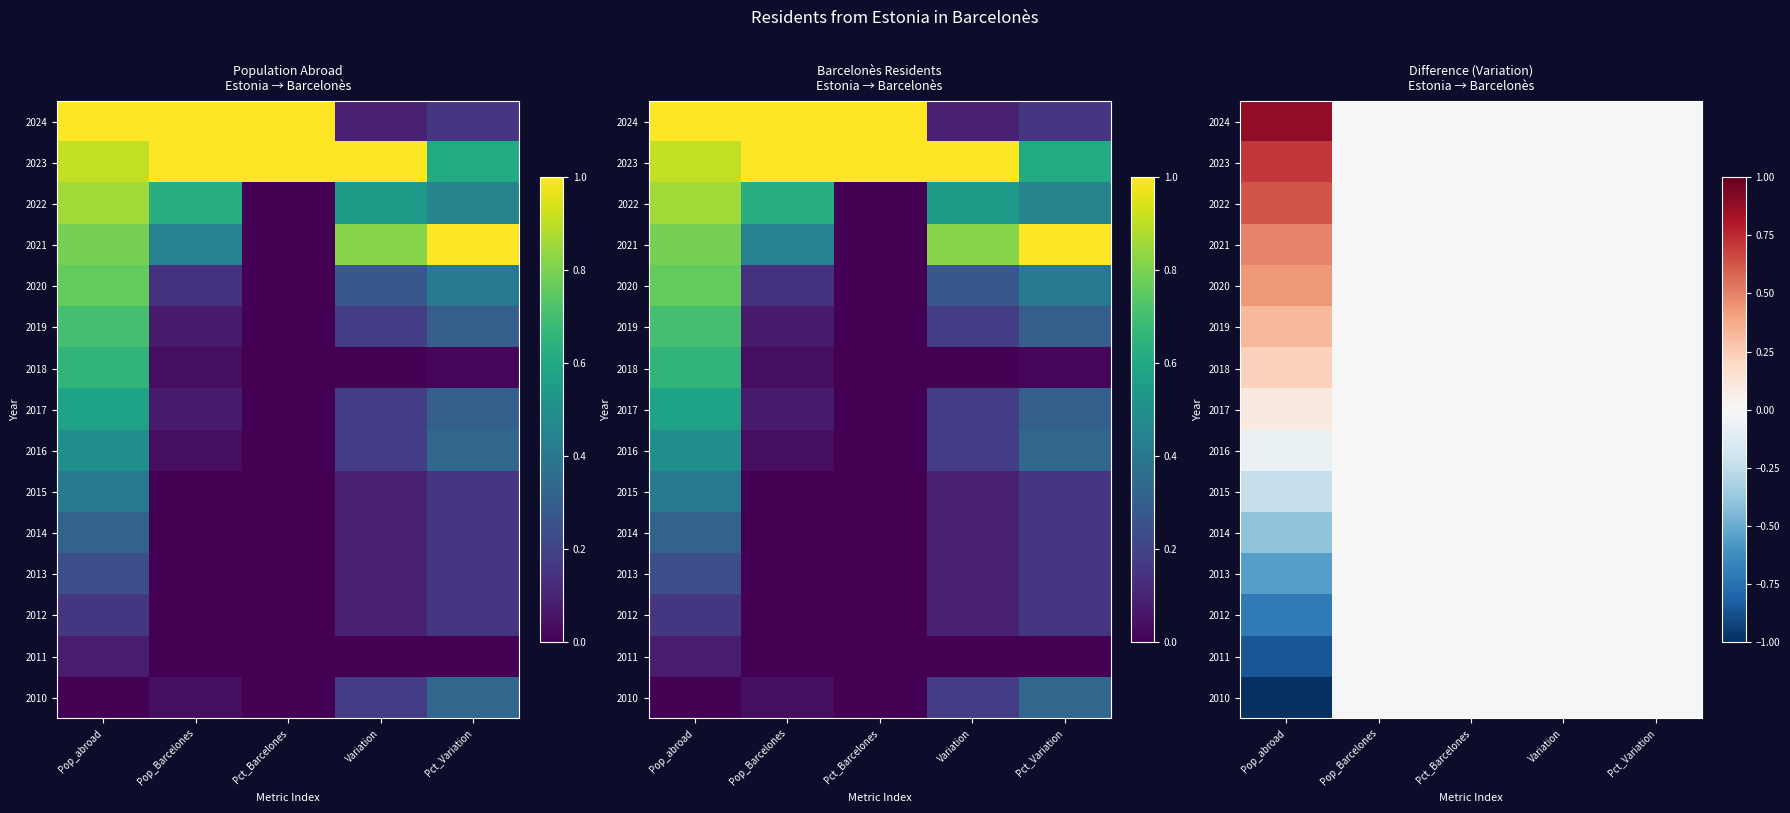

Rank the series at Variation from lowest to highest value.

2018, 2011, 2024, 2015, 2014, 2013, 2012, 2019, 2017, 2016, 2010, 2020, 2022, 2021, 2023